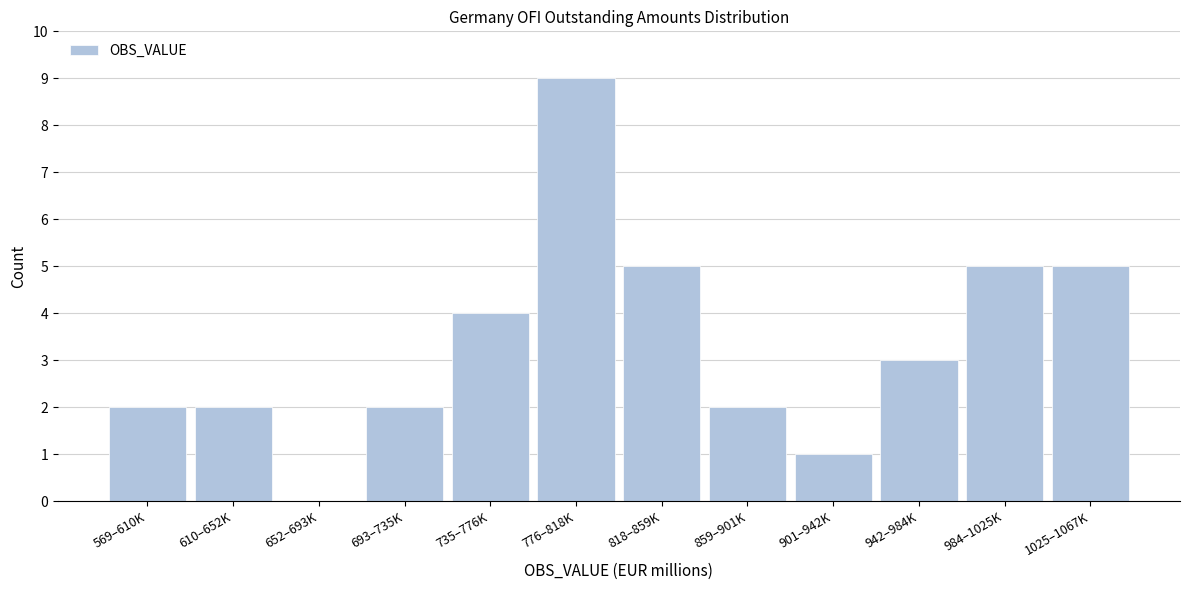

Reading left to right, transcribe all the data shown in this chart.

569–610K=2	610–652K=2	652–693K=0	693–735K=2	735–776K=4	776–818K=9	818–859K=5	859–901K=2	901–942K=1	942–984K=3	984–1025K=5	1025–1067K=5